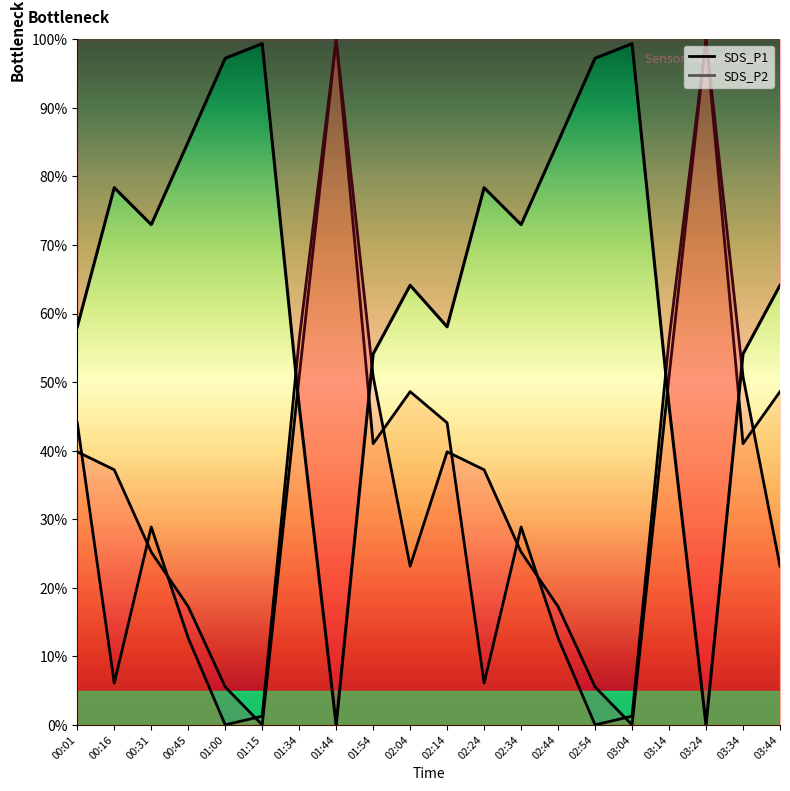

True or false: Combined and SDS_P2 line intersect in this chart.

True